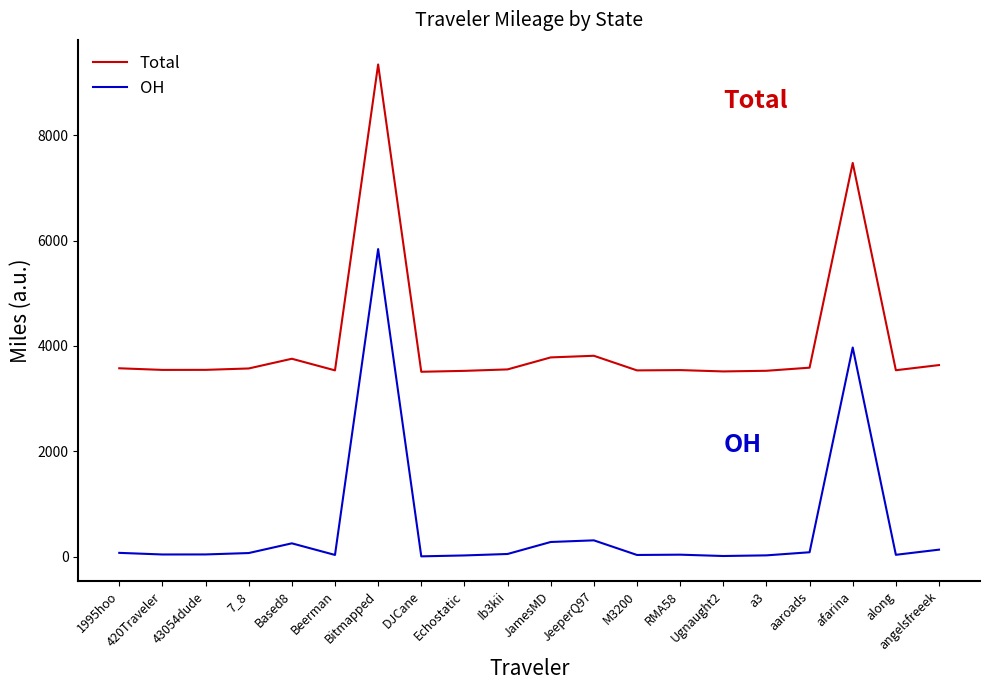

At which category is the sum across all series the highest?

Bitmapped